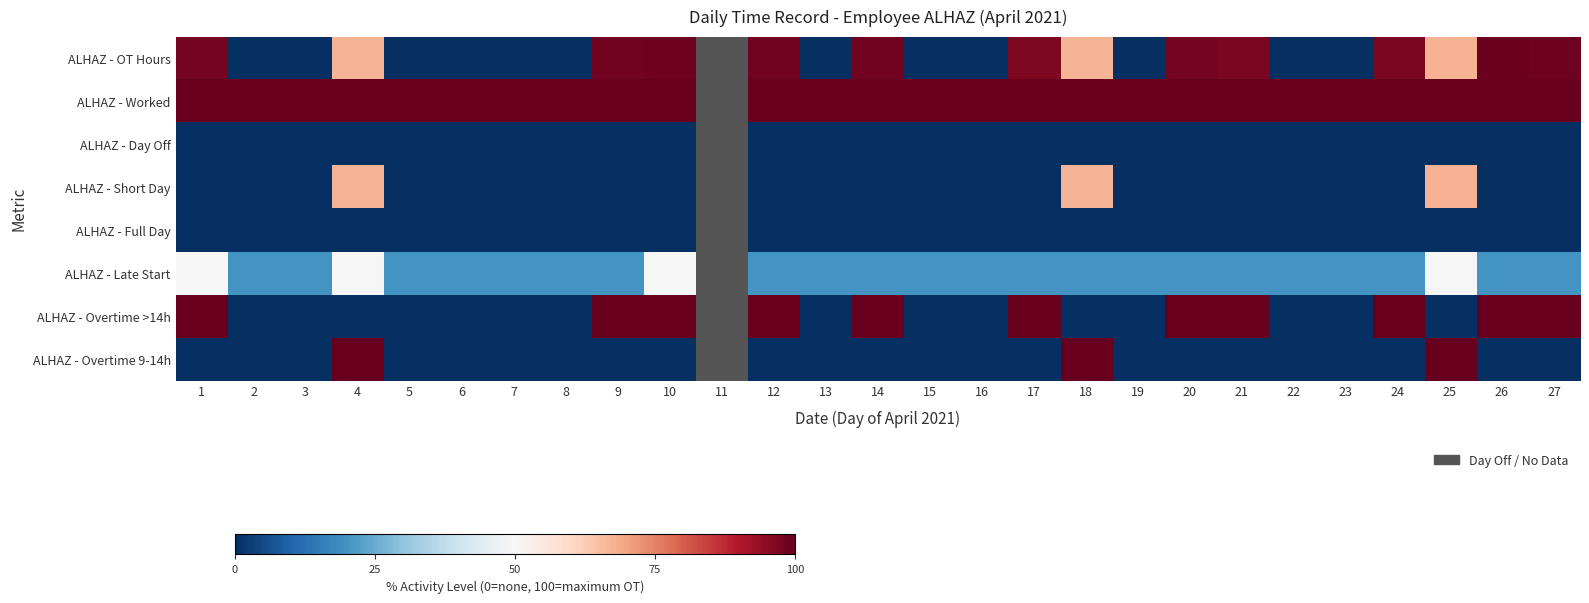

Reading left to right, transcribe all the data shown in this chart.

ALHAZ - OT Hours: 1=97.9	2=0.0	3=0.0	4=67.2	5=0.0	6=0.0	7=0.0	8=0.0	9=98.1	10=98.6	11=0.0	12=98.4	13=0.0	14=98.2	15=0.0	16=0.0	17=96.8	18=67.0	19=0.0	20=97.9	21=97.0	22=0.0	23=0.0	24=96.9	25=67.5	26=98.9	27=98.6
ALHAZ - Worked: 1=100.0	2=100.0	3=100.0	4=100.0	5=100.0	6=100.0	7=100.0	8=100.0	9=100.0	10=100.0	11=0.0	12=100.0	13=100.0	14=100.0	15=100.0	16=100.0	17=100.0	18=100.0	19=100.0	20=100.0	21=100.0	22=100.0	23=100.0	24=100.0	25=100.0	26=100.0	27=100.0
ALHAZ - Day Off: 1=0.0	2=0.0	3=0.0	4=0.0	5=0.0	6=0.0	7=0.0	8=0.0	9=0.0	10=0.0	11=100.0	12=0.0	13=0.0	14=0.0	15=0.0	16=0.0	17=0.0	18=0.0	19=0.0	20=0.0	21=0.0	22=0.0	23=0.0	24=0.0	25=0.0	26=0.0	27=0.0
ALHAZ - Short Day: 1=0.0	2=0.0	3=0.0	4=67.2	5=0.0	6=0.0	7=0.0	8=0.0	9=0.0	10=0.0	11=0.0	12=0.0	13=0.0	14=0.0	15=0.0	16=0.0	17=0.0	18=67.0	19=0.0	20=0.0	21=0.0	22=0.0	23=0.0	24=0.0	25=67.5	26=0.0	27=0.0
ALHAZ - Full Day: 1=0.0	2=0.0	3=0.0	4=0.0	5=0.0	6=0.0	7=0.0	8=0.0	9=0.0	10=0.0	11=0.0	12=0.0	13=0.0	14=0.0	15=0.0	16=0.0	17=0.0	18=0.0	19=0.0	20=0.0	21=0.0	22=0.0	23=0.0	24=0.0	25=0.0	26=0.0	27=0.0
ALHAZ - Late Start: 1=50.0	2=20.0	3=20.0	4=50.0	5=20.0	6=20.0	7=20.0	8=20.0	9=20.0	10=50.0	11=20.0	12=20.0	13=20.0	14=20.0	15=20.0	16=20.0	17=20.0	18=20.0	19=20.0	20=20.0	21=20.0	22=20.0	23=20.0	24=20.0	25=50.0	26=20.0	27=20.0
ALHAZ - Overtime >14h: 1=100.0	2=0.0	3=0.0	4=0.0	5=0.0	6=0.0	7=0.0	8=0.0	9=100.0	10=100.0	11=0.0	12=100.0	13=0.0	14=100.0	15=0.0	16=0.0	17=100.0	18=0.0	19=0.0	20=100.0	21=100.0	22=0.0	23=0.0	24=100.0	25=0.0	26=100.0	27=100.0
ALHAZ - Overtime 9-14h: 1=0.0	2=0.0	3=0.0	4=100.0	5=0.0	6=0.0	7=0.0	8=0.0	9=0.0	10=0.0	11=0.0	12=0.0	13=0.0	14=0.0	15=0.0	16=0.0	17=0.0	18=100.0	19=0.0	20=0.0	21=0.0	22=0.0	23=0.0	24=0.0	25=100.0	26=0.0	27=0.0